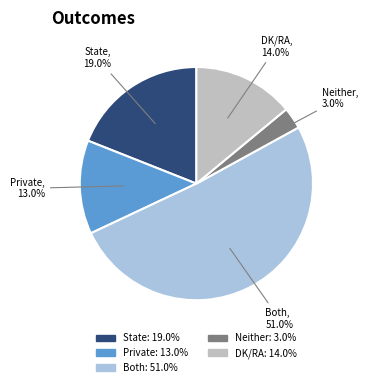

Which has a higher value, Private or Both?

Both